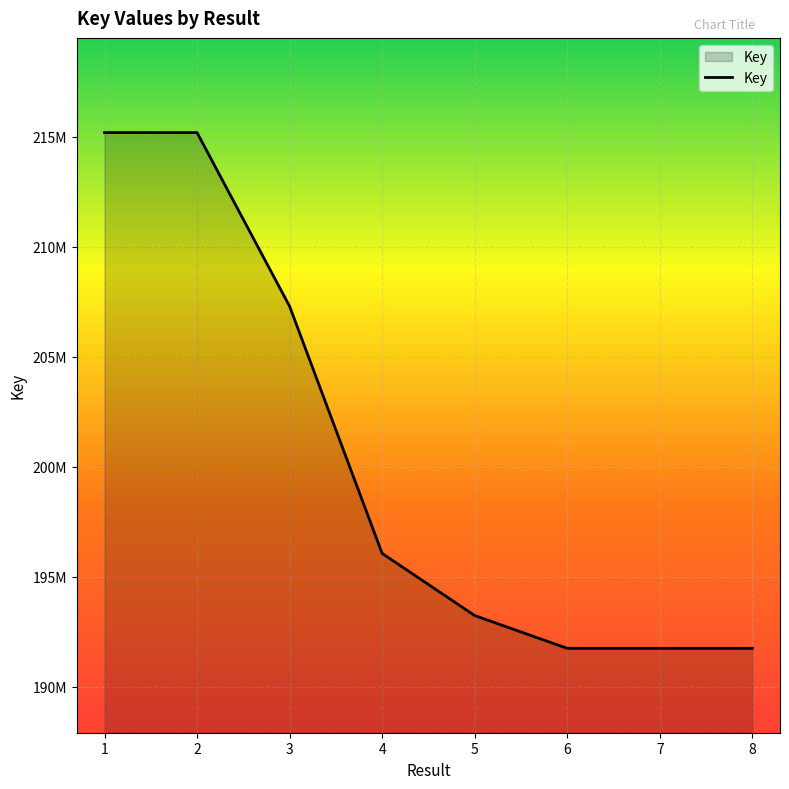

Where does the data first go above 196064168?

1